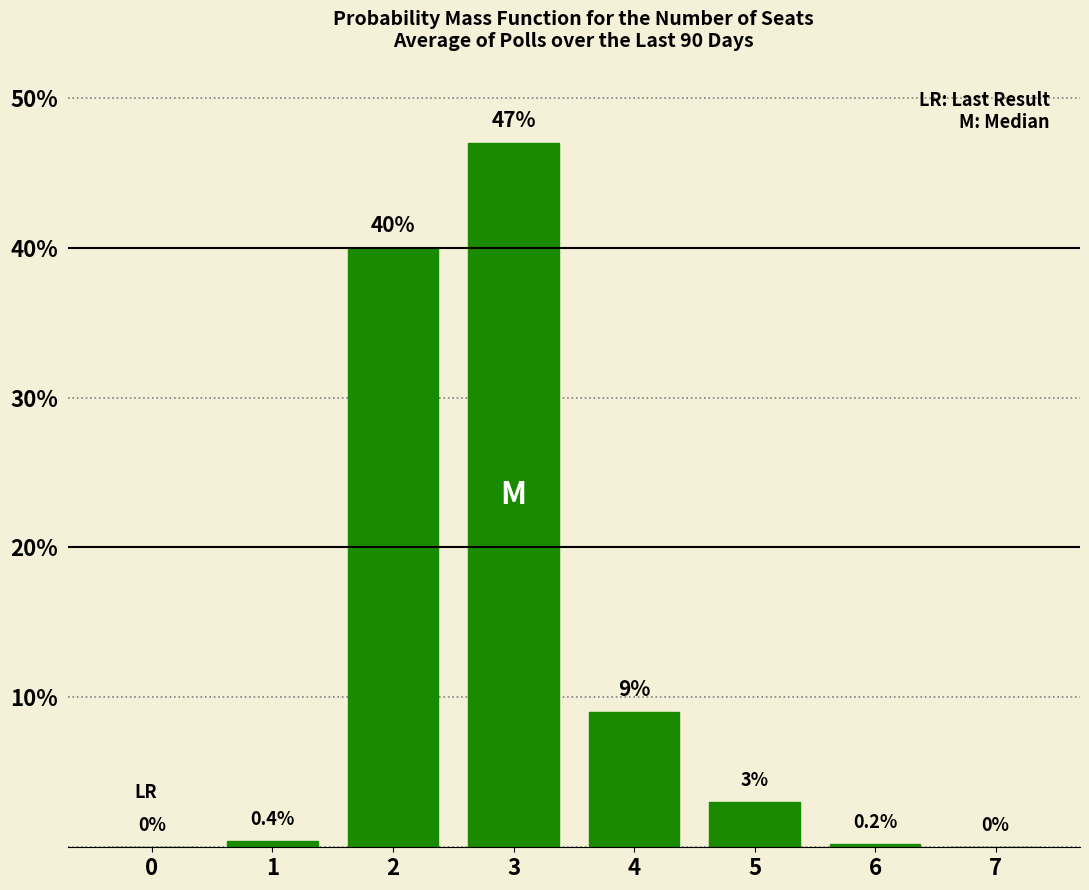

Reading left to right, transcribe all the data shown in this chart.

0=0.0	1=0.4	2=40.0	3=47.0	4=9.0	5=3.0	6=0.2	7=0.0